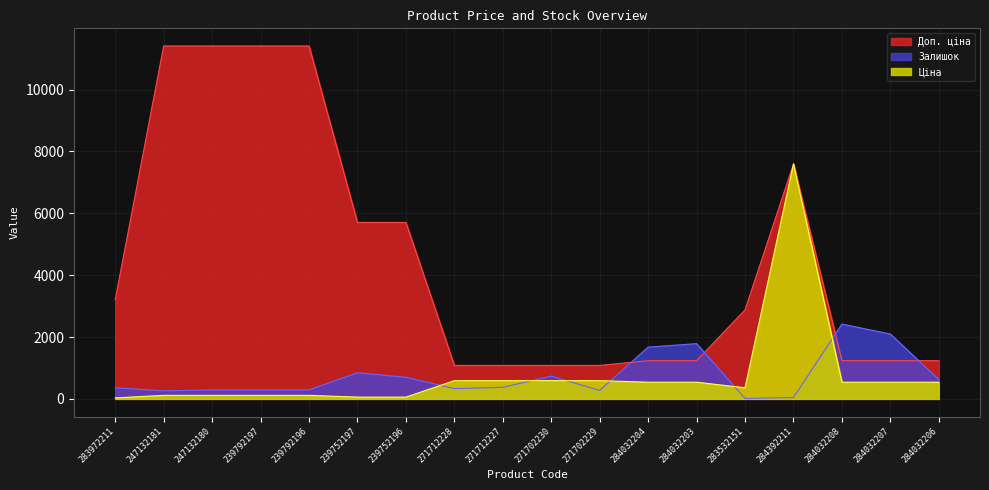

In Доп. ціна, how many points are higher than both neighbors (excluding endpoints)?

1